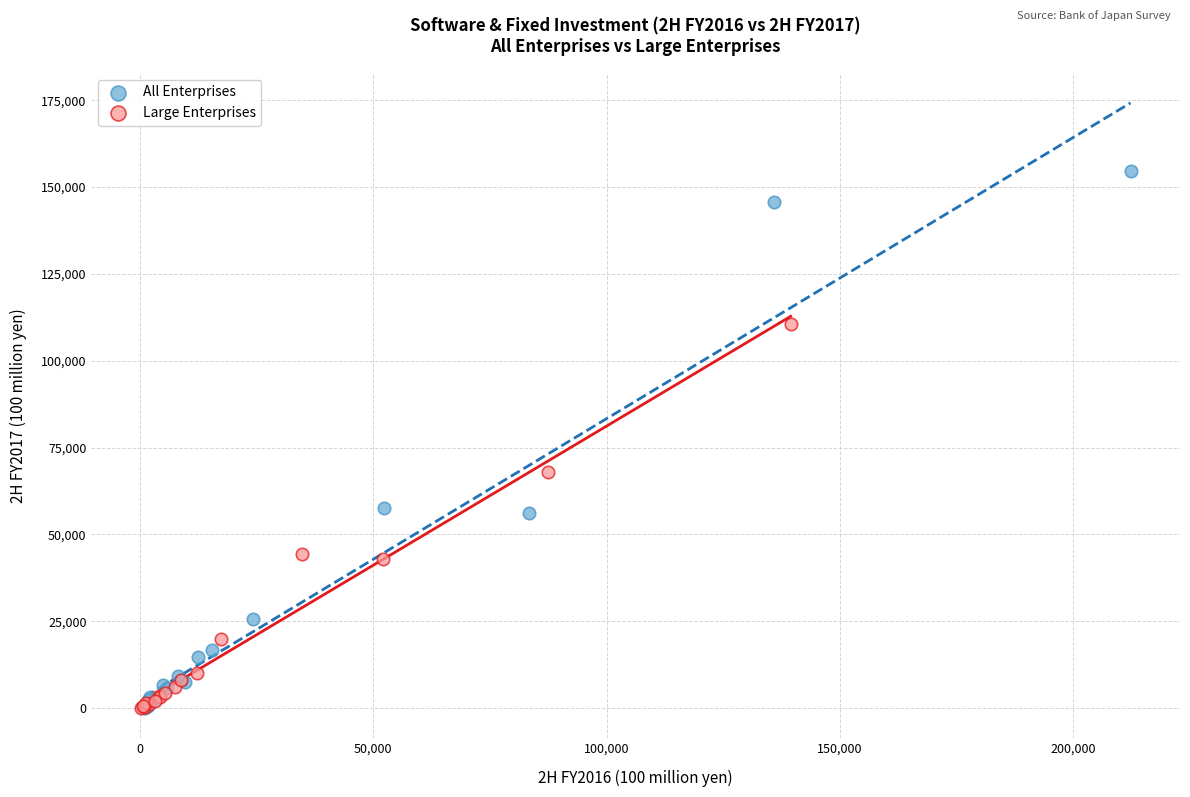

Which series contains the highest Y value?

All Enterprises